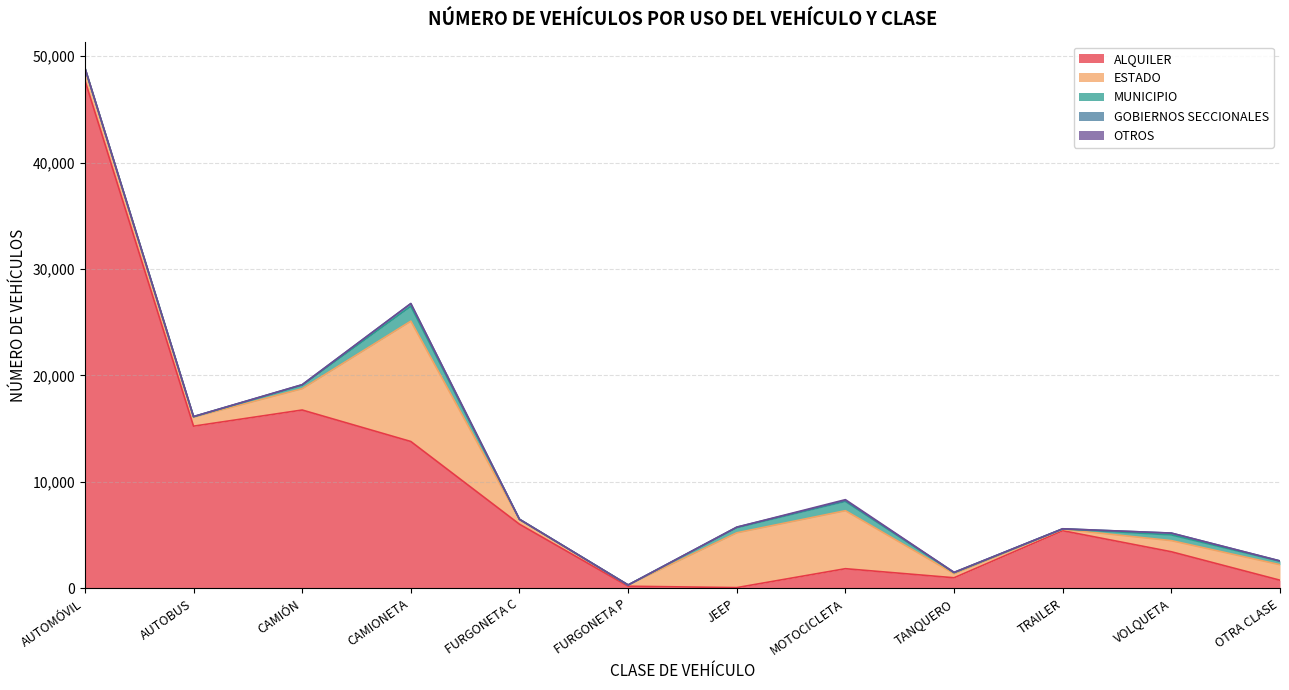

At how many categories does at least one series exceed 13250?

4